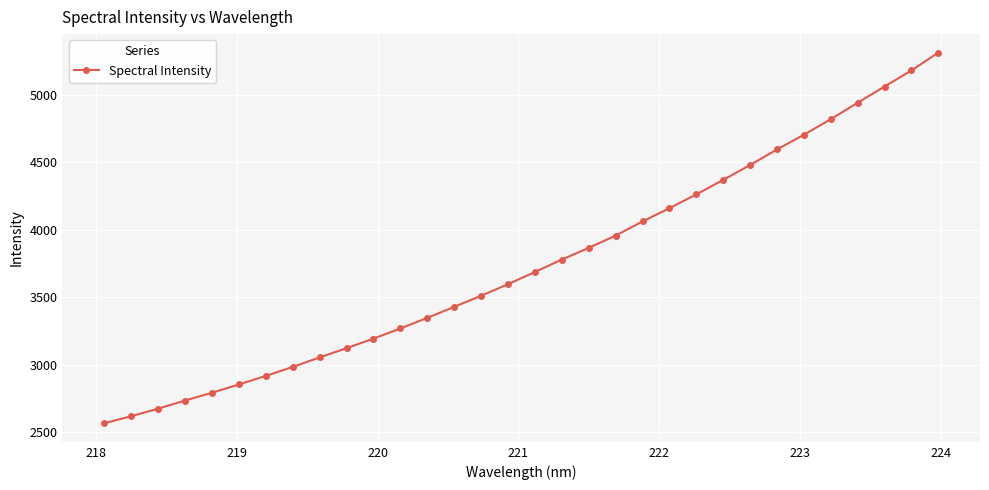

Reading left to right, transcribe all the data shown in this chart.

2563.8	2616.2	2672.1	2732.7	2790.1	2851.9	2915.4	2981.9	3052.7	3121.3	3192.3	3267.8	3346.3	3428.3	3510.3	3596.4	3686.9	3779.2	3866.0	3957.0	4062.0	4160.4	4262.8	4370.6	4480.8	4596.6	4705.6	4820.9	4943.3	5063.4	5182.5	5315.0